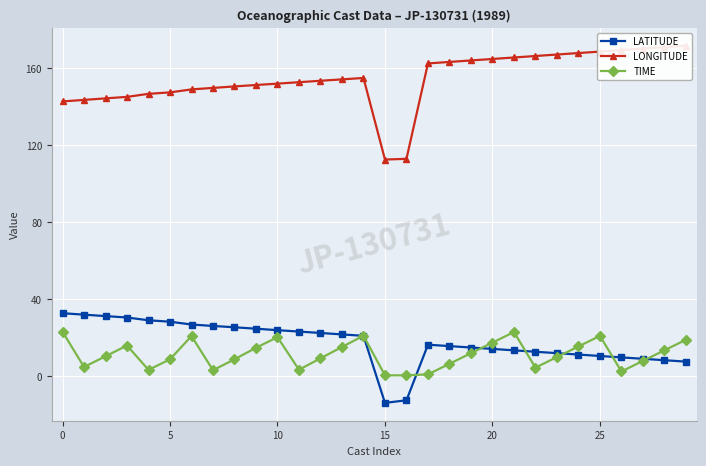

What is the sum of all TIME values?

338.7